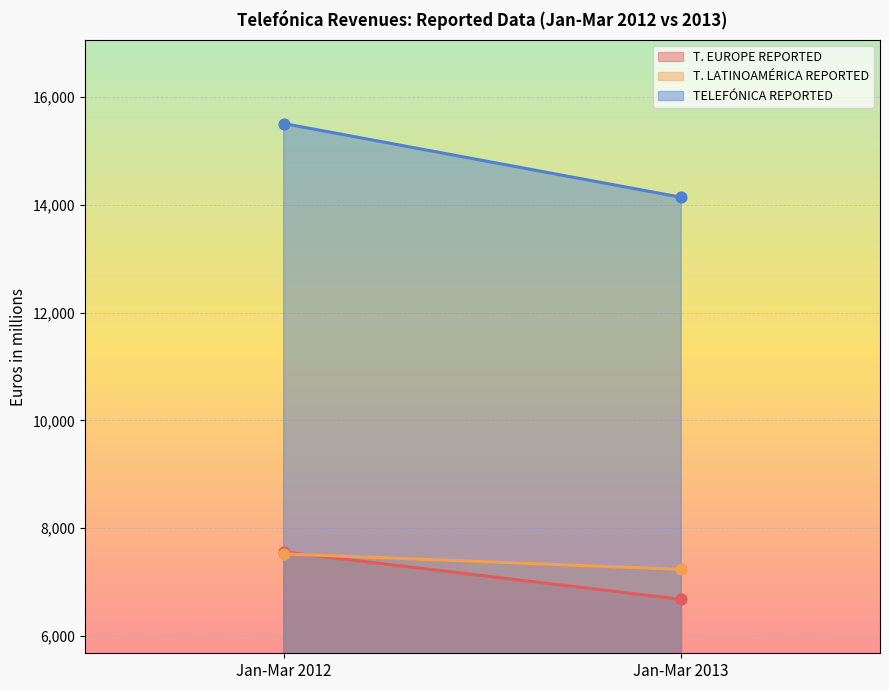

At how many categories does at least one series exceed 12723?

2